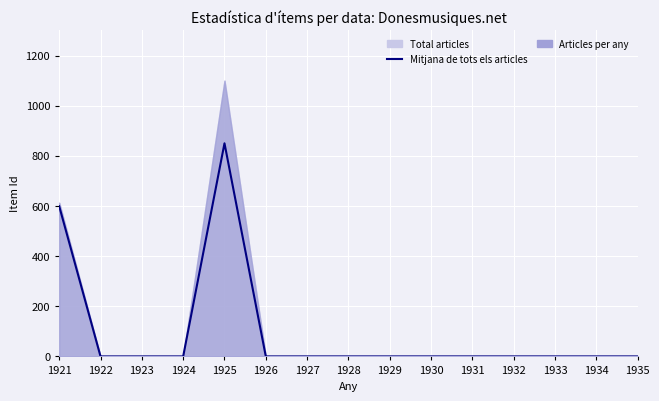

Which has a higher value, 1925 or 1934?

1925